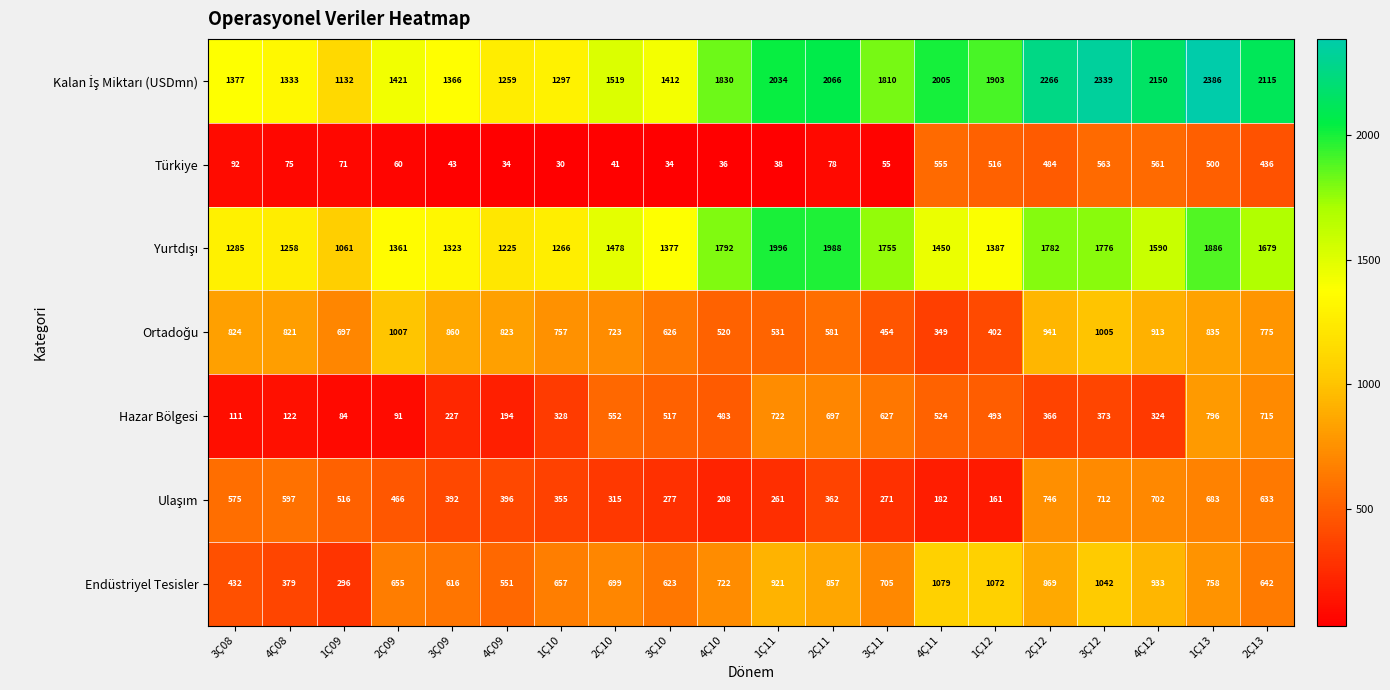

Read the Endüstriyel Tesisler value at 4Ç08.

379